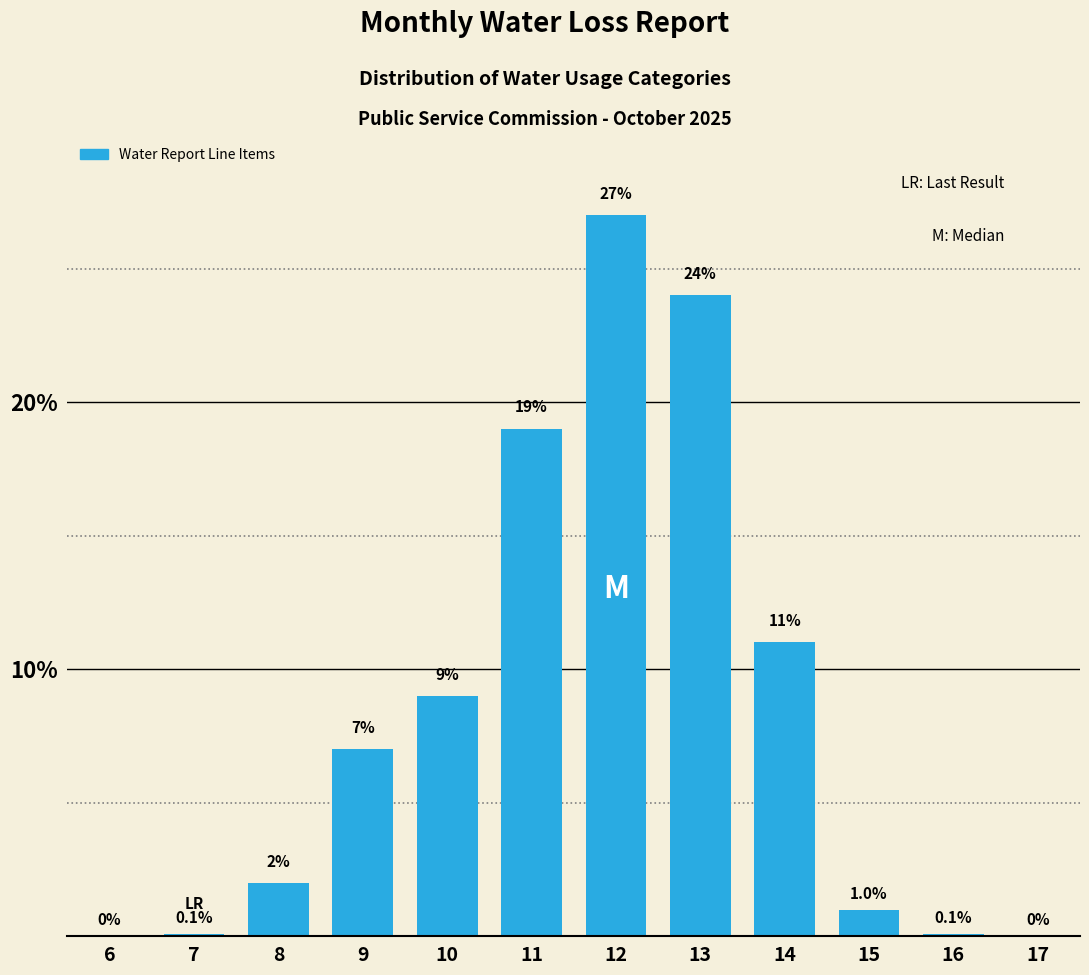

Reading right to left, list all the values displayed in this chart.

17=0.0	16=0.1	15=1.0	14=11.0	13=24.0	12=27.0	11=19.0	10=9.0	9=7.0	8=2.0	7=0.1	6=0.0